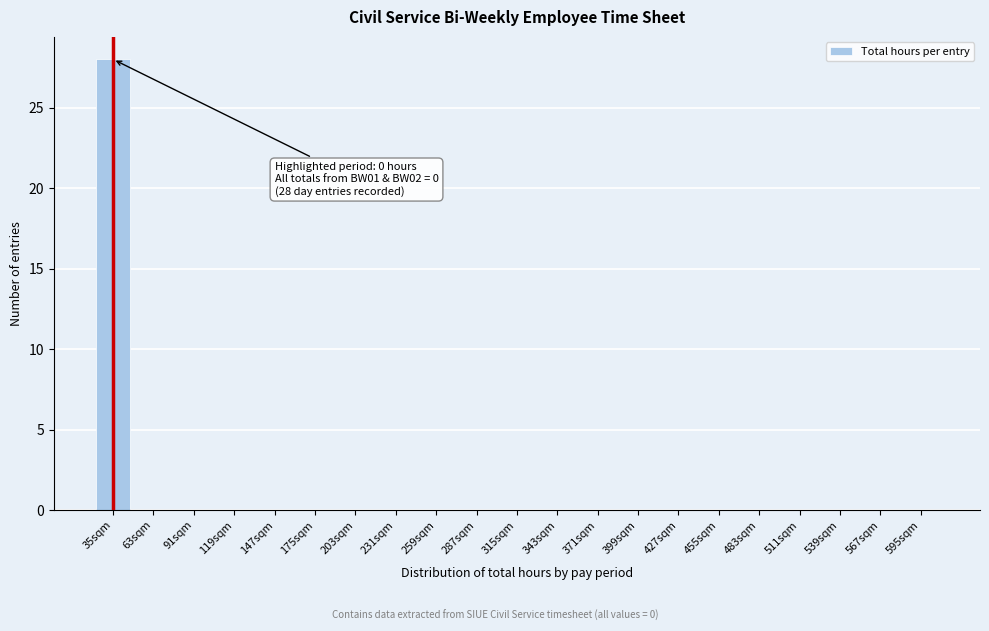

Reading left to right, list all the values displayed in this chart.

35sqm=28	63sqm=0	91sqm=0	119sqm=0	147sqm=0	175sqm=0	203sqm=0	231sqm=0	259sqm=0	287sqm=0	315sqm=0	343sqm=0	371sqm=0	399sqm=0	427sqm=0	455sqm=0	483sqm=0	511sqm=0	539sqm=0	567sqm=0	595sqm=0